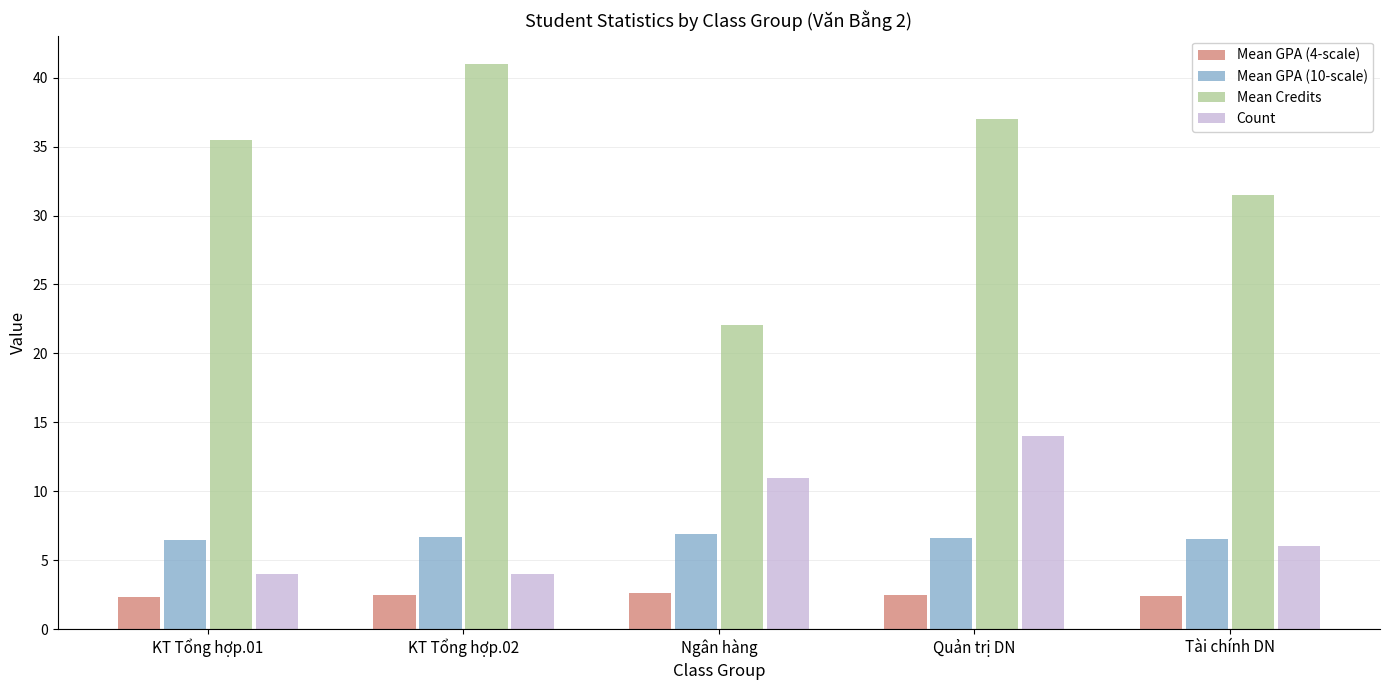

What position from the left is KT Tổng hợp.02?

2